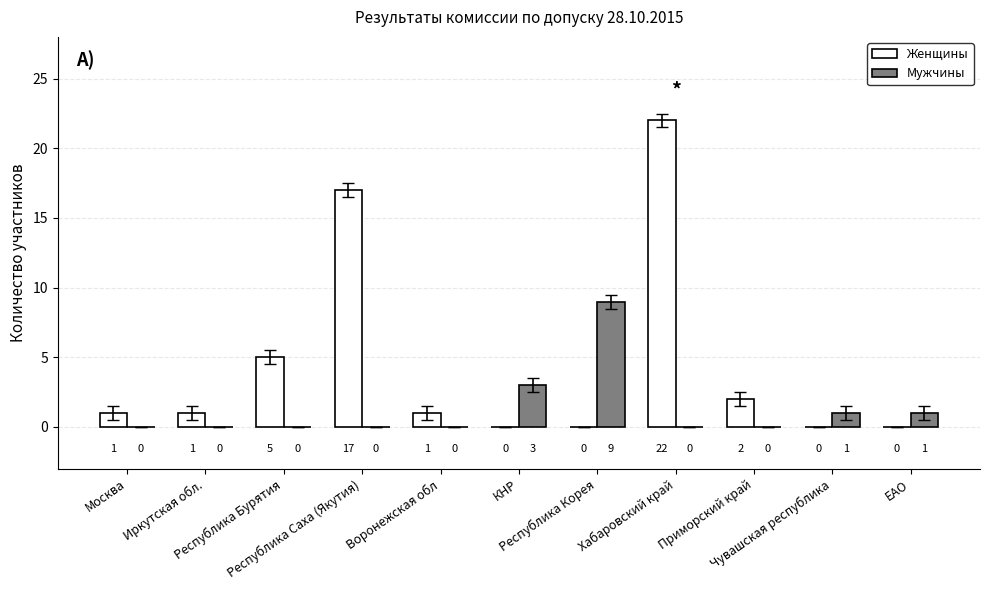

What is the total value across all series at ЕАО?

1